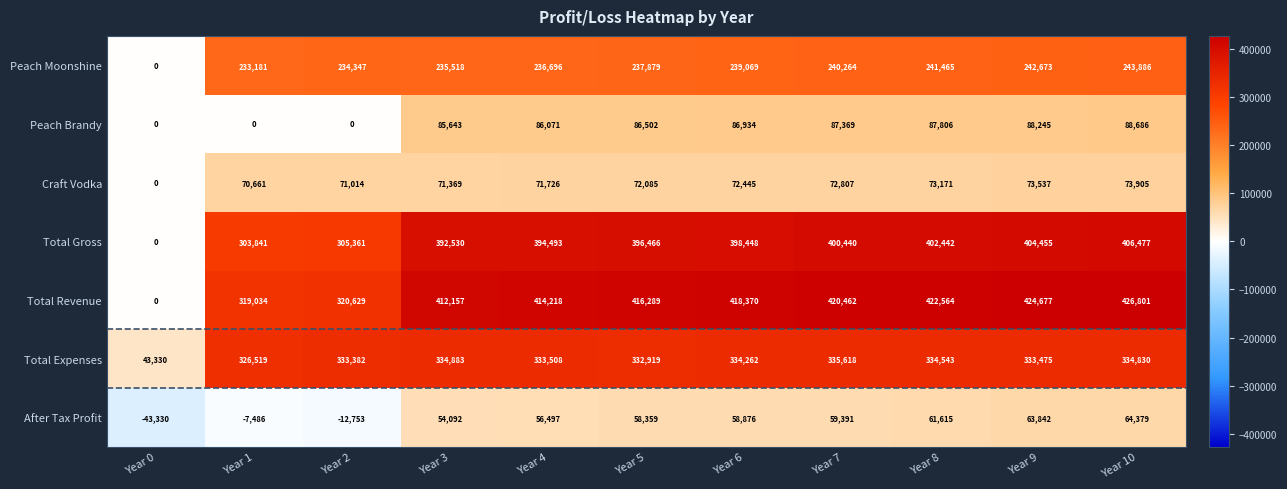

Rank the series at Year 5 from highest to lowest value.

Total Revenue, Total Gross, Total Expenses, Peach Moonshine, Peach Brandy, Craft Vodka, After Tax Profit